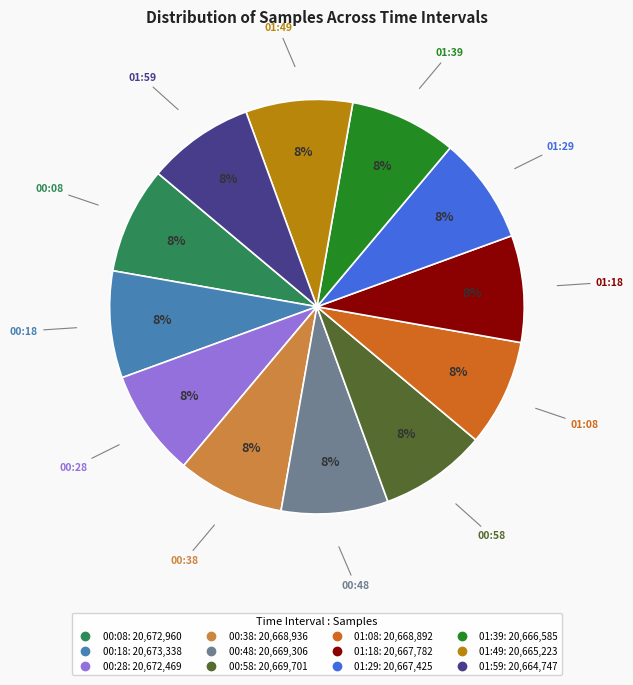

What is the ratio of the value at 01:39 to the value at 00:48?

1.0